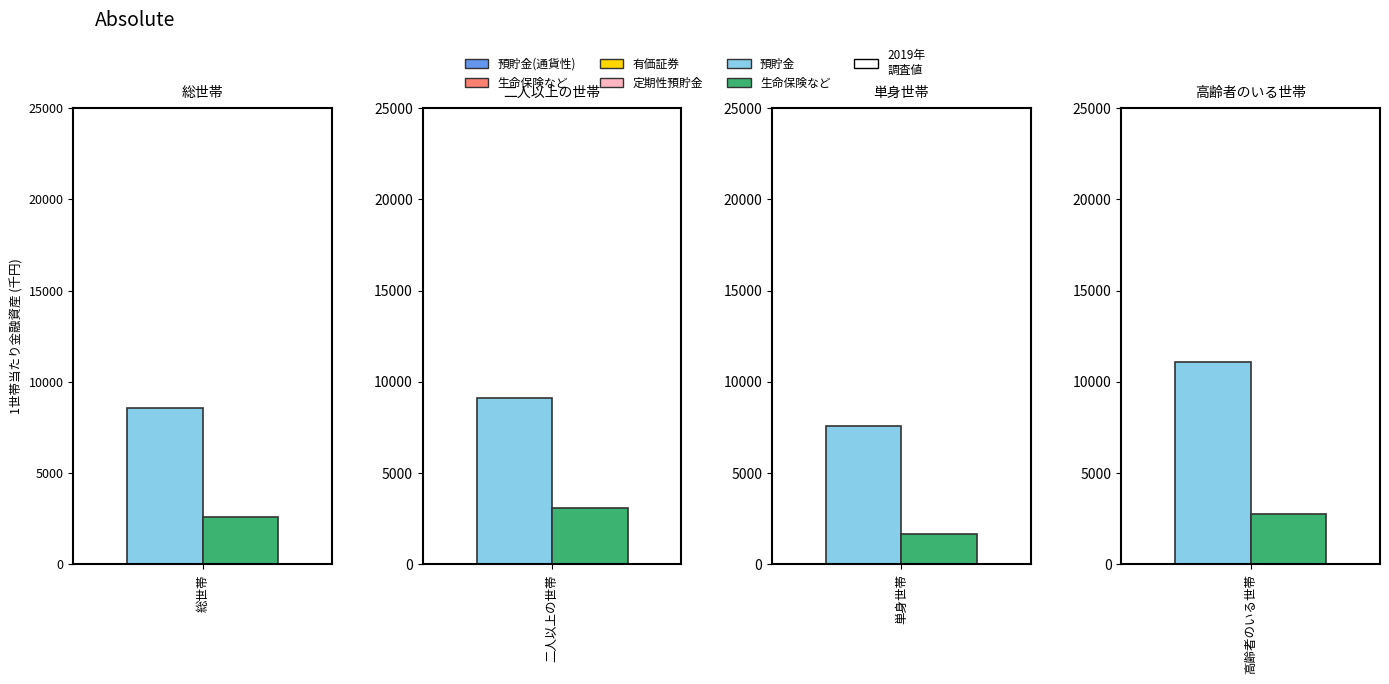

What is the maximum value for 預貯金?

11101